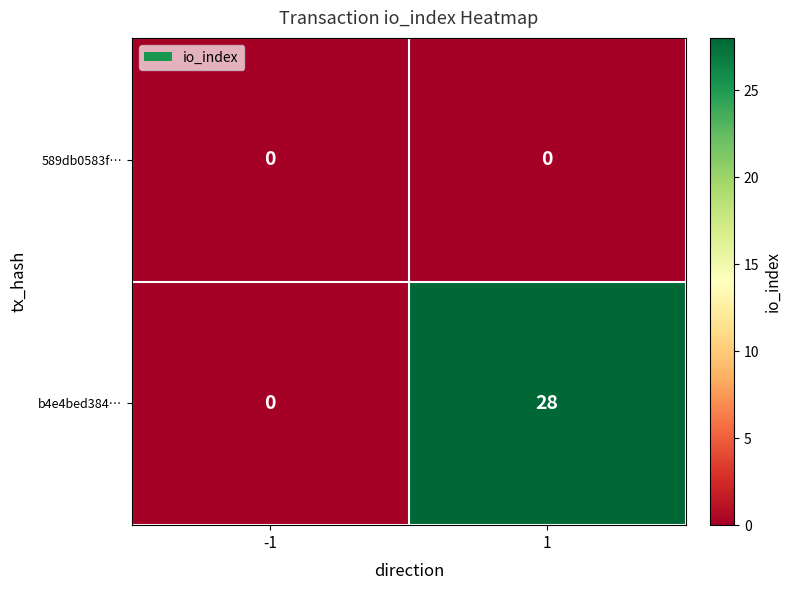

What is the difference between the maximum and minimum values in the b4e4bed384… series?

28